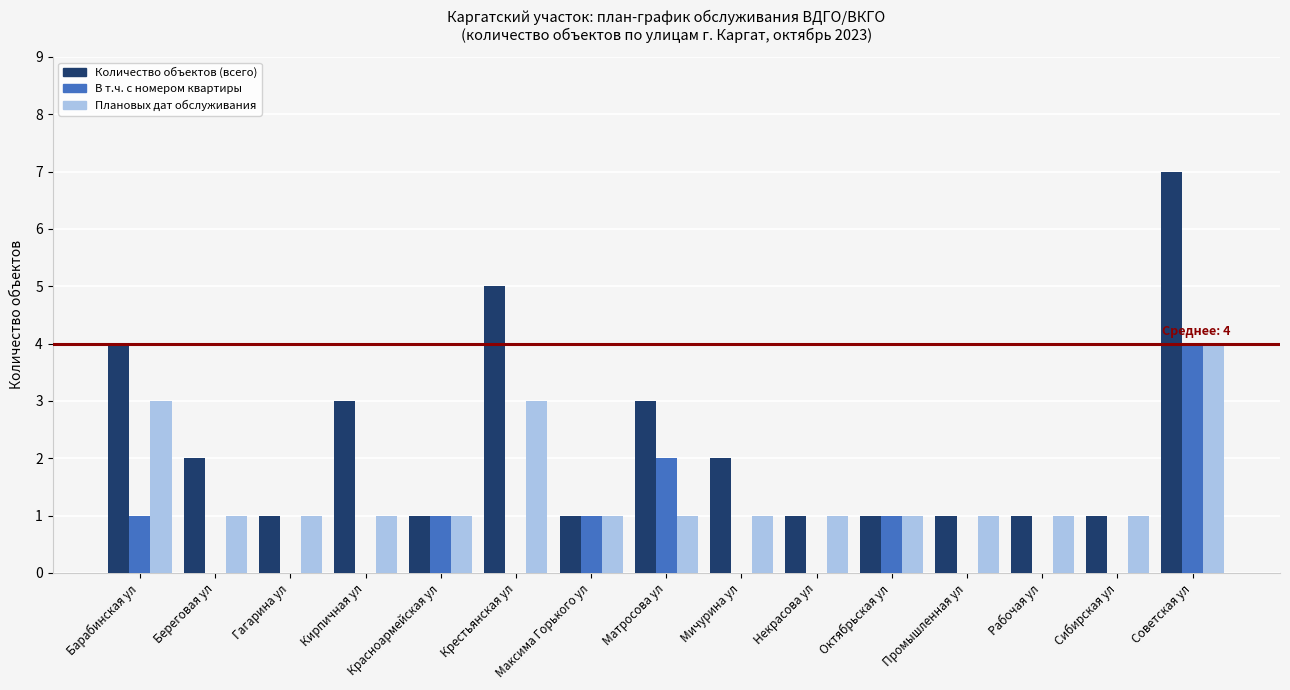

The Плановых дат обслуживания series shows 1 at Рабочая ул. True or false?

True